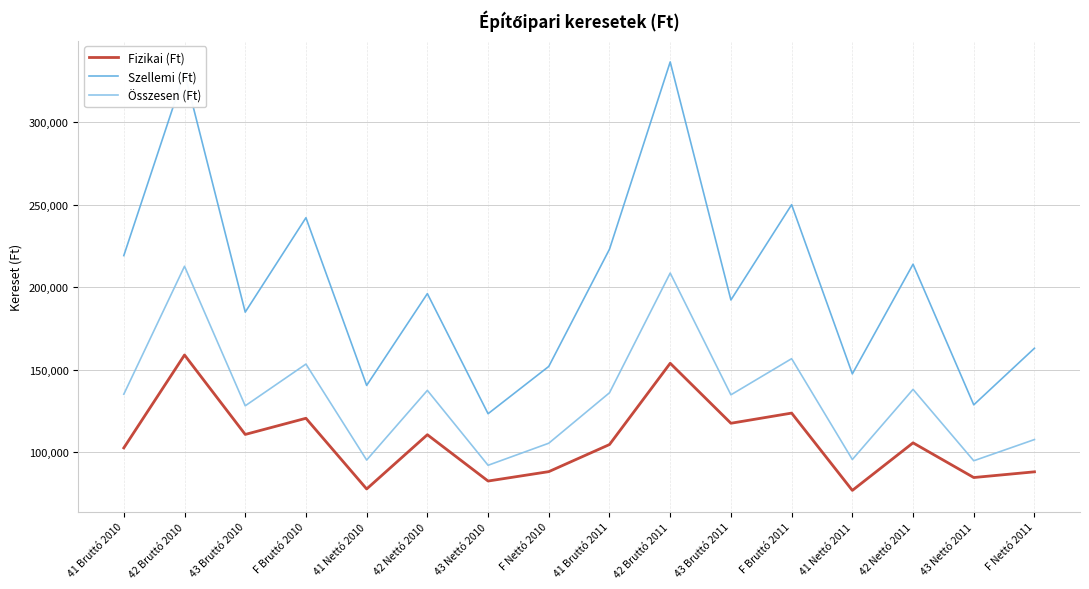

What is the highest value of the Fizikai (Ft) series?

158841